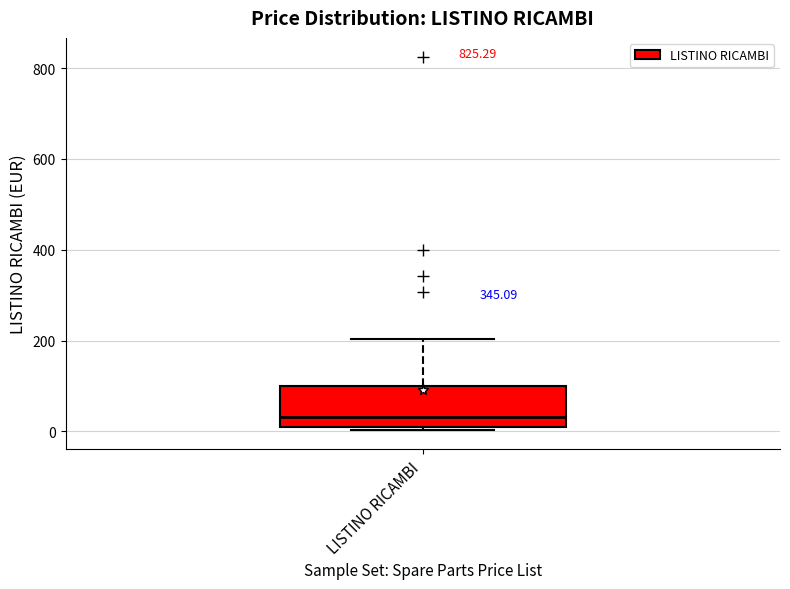

Read this box plot against the y-axis: the position of the median line, the range covered by the box, and the ends of both whiskers. The values are not printed on the chart, so give them approximately, as read against the axis.

median 40, box 20 to 100, whiskers 0 to 200